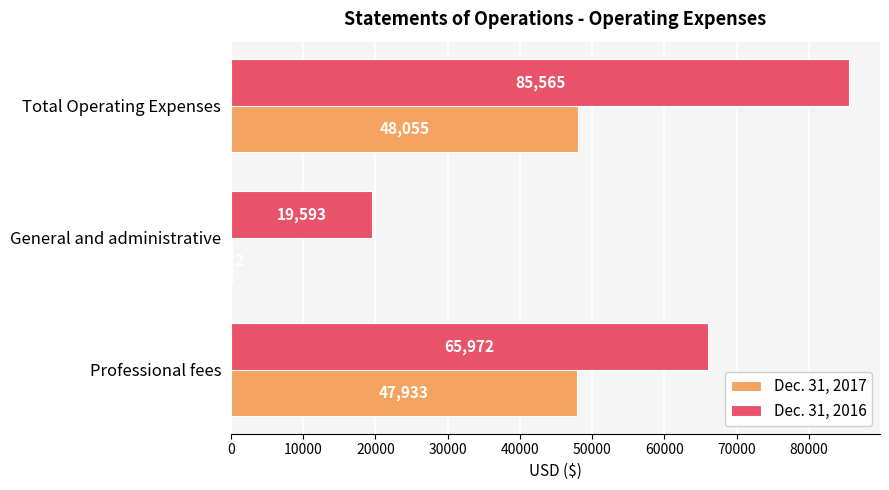

The Dec. 31, 2016 series shows 65972 at Professional fees. True or false?

True